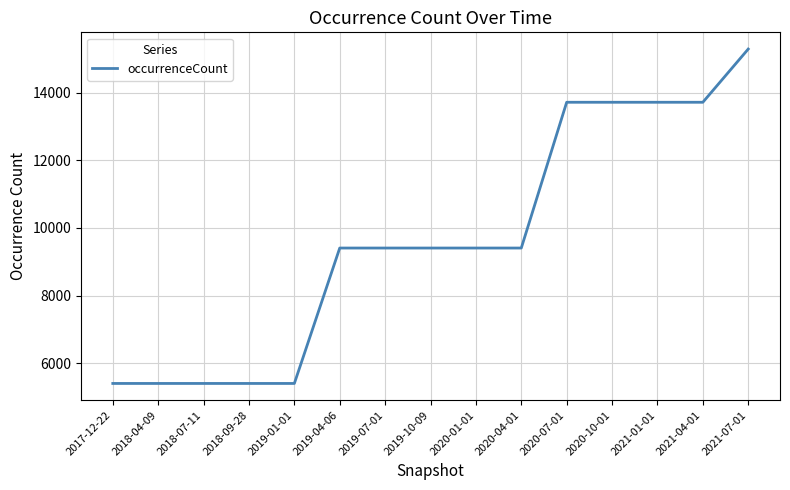

What is the smallest value displayed?

5402